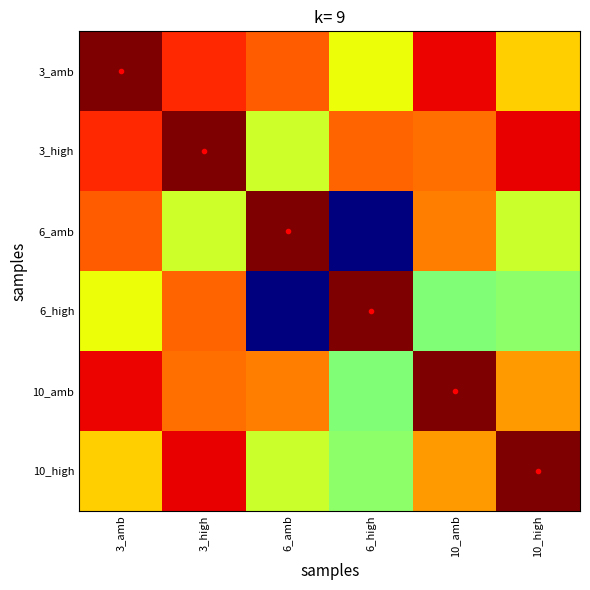

Reading left to right, list all the values displayed in this chart.

3_amb: 3_amb=1.0	3_high=0.9	6_amb=0.8	6_high=0.6	10_amb=0.9	10_high=0.7
3_high: 3_amb=0.9	3_high=1.0	6_amb=0.6	6_high=0.8	10_amb=0.8	10_high=0.9
6_amb: 3_amb=0.8	3_high=0.6	6_amb=1.0	6_high=0.0	10_amb=0.8	10_high=0.6
6_high: 3_amb=0.6	3_high=0.8	6_amb=0.0	6_high=1.0	10_amb=0.5	10_high=0.5
10_amb: 3_amb=0.9	3_high=0.8	6_amb=0.8	6_high=0.5	10_amb=1.0	10_high=0.7
10_high: 3_amb=0.7	3_high=0.9	6_amb=0.6	6_high=0.5	10_amb=0.7	10_high=1.0